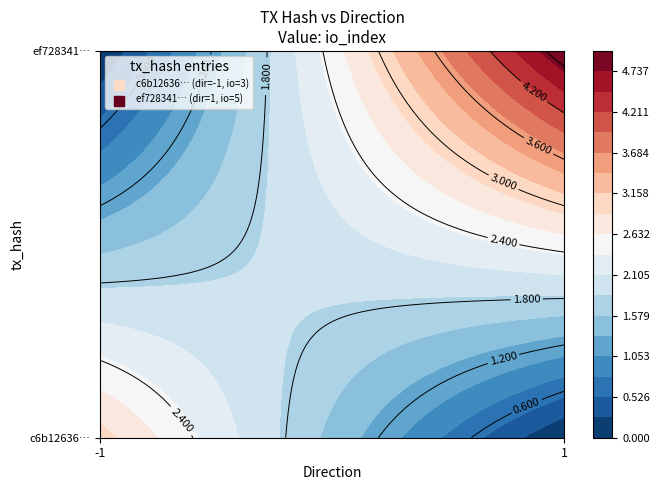

True or false: ef728341d994e9491bb803e0baff374c650b6c5 has a value of 5 at io_index.

True